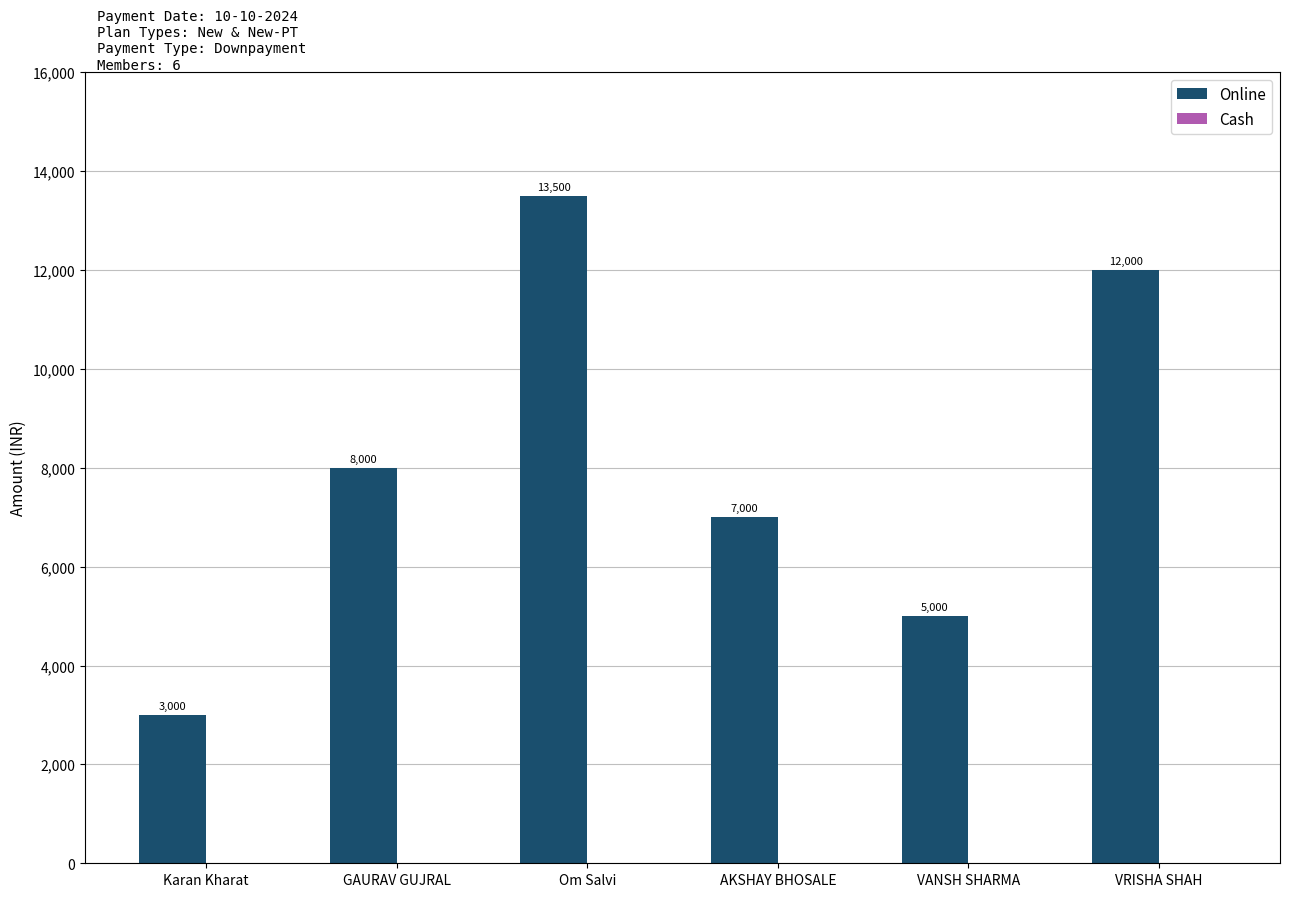

Are the bars horizontal?

No